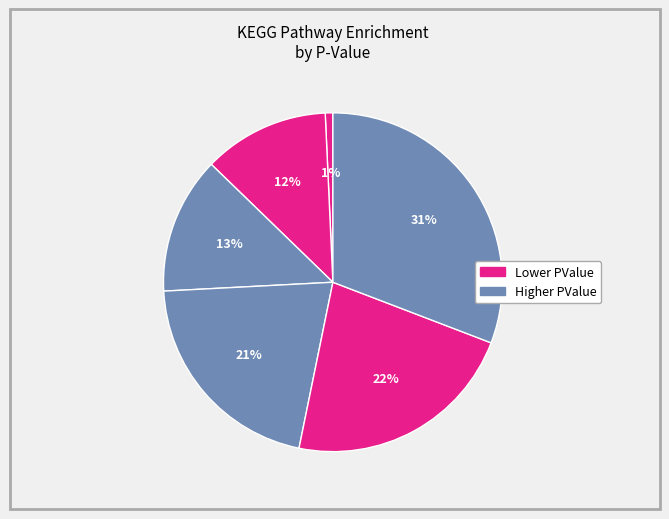

Count the number of slices in the pie.

6